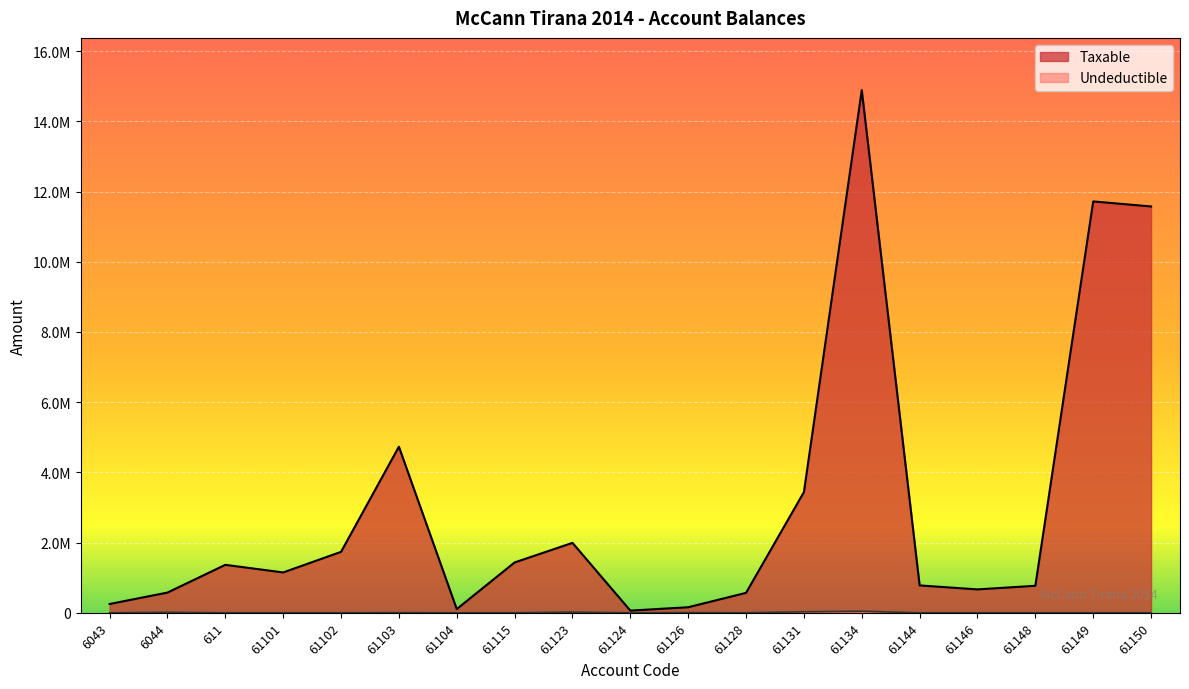

What is the total value across all series at 61134?

14931158.8